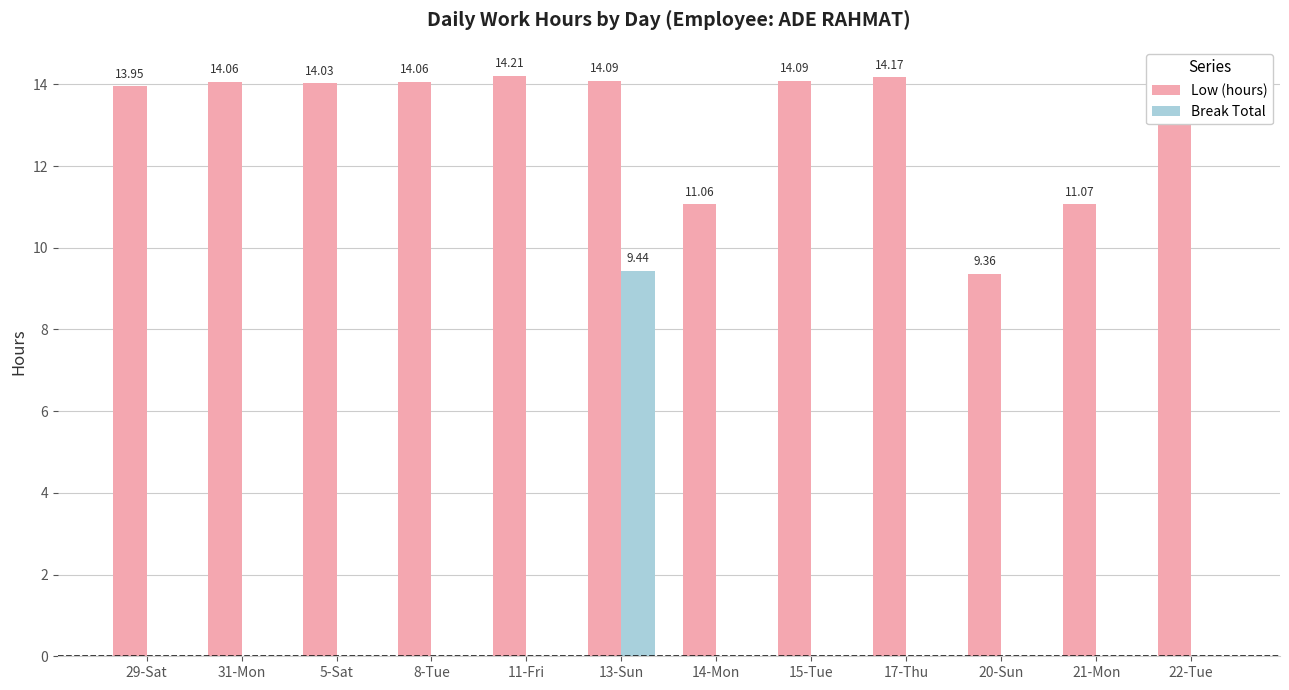

Which series has the largest total across all categories?

Low (hours)